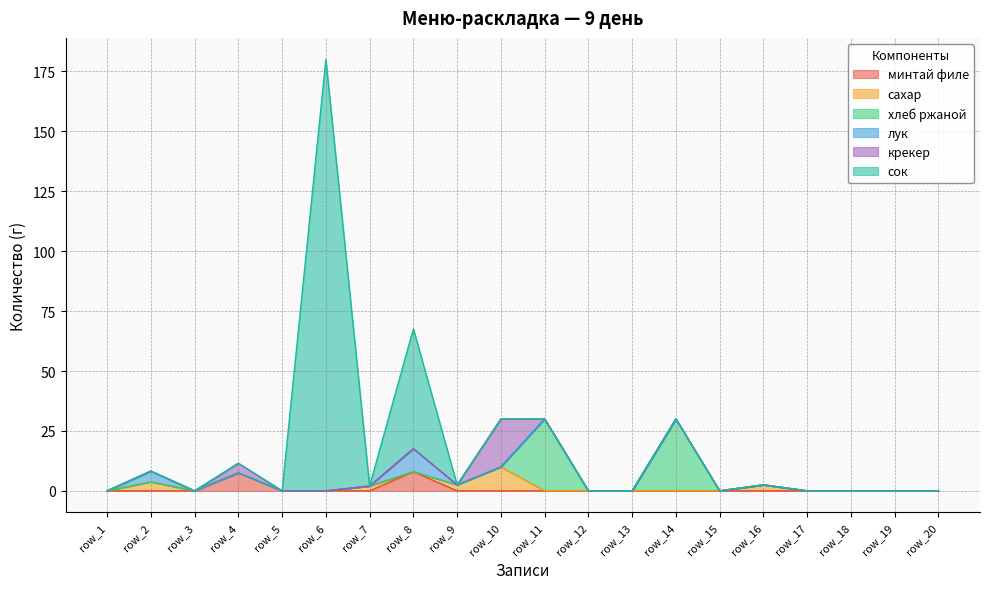

At which category does минтай филе reach its first local peak?

row_4